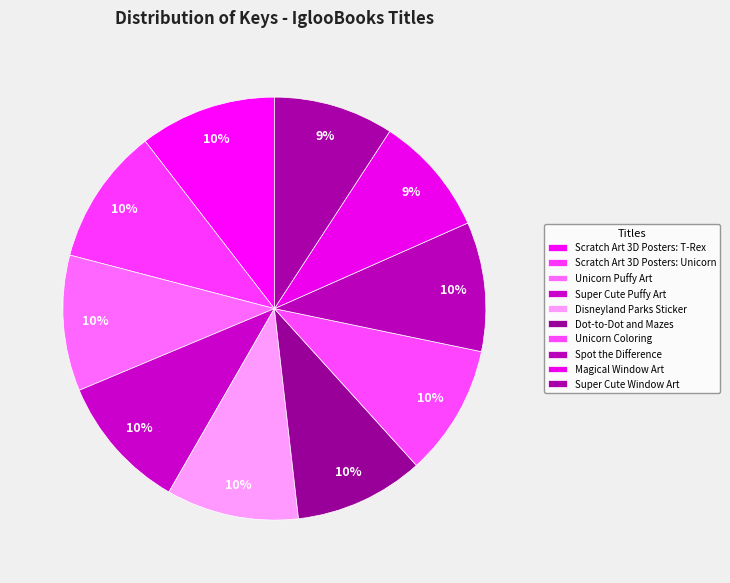

To the nearest percent, what percentage of the pie is Scratch Art 3D Posters: T-Rex?

10%